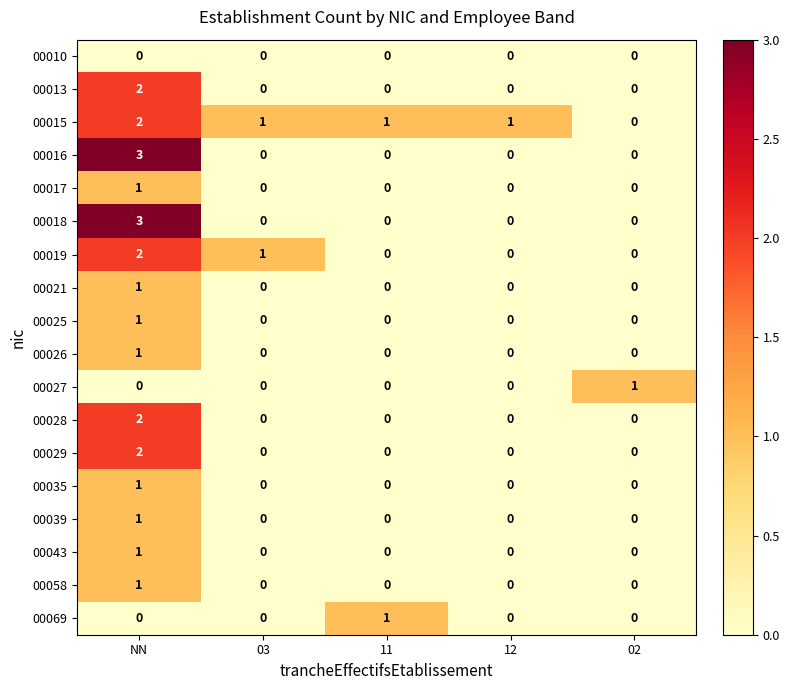

Which series has the largest total across all categories?

00015